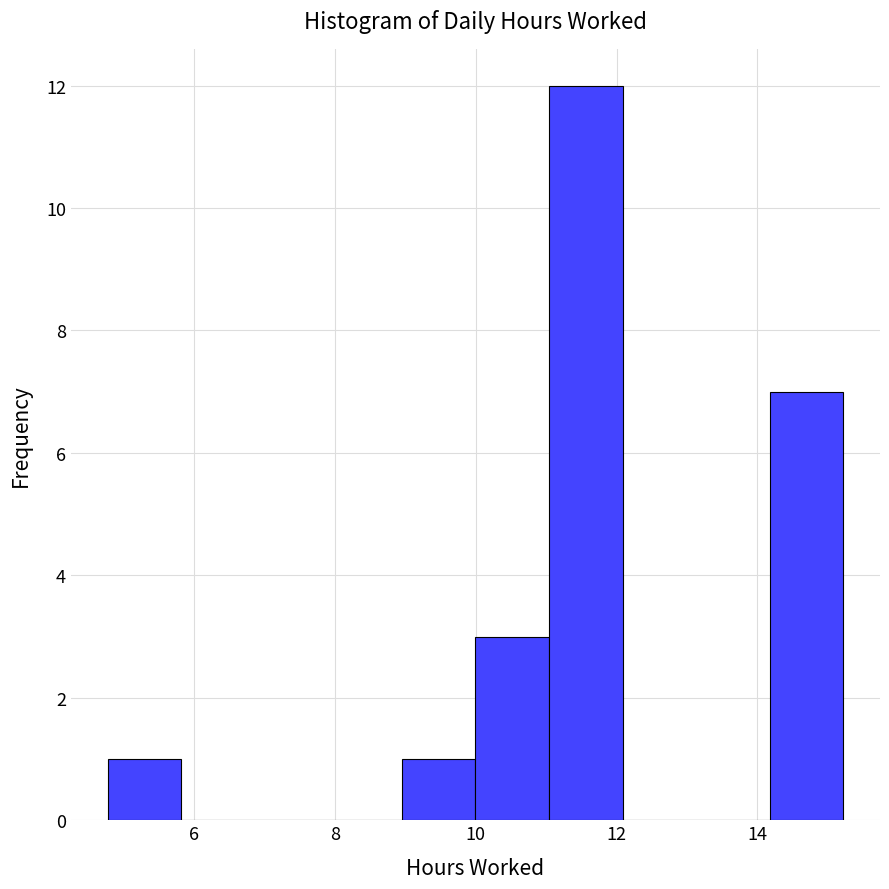

Which range on the x-axis has the tallest bar?

11.0 to 12.0